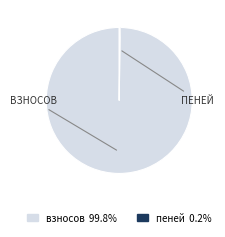

Is there a majority slice in this chart?

Yes